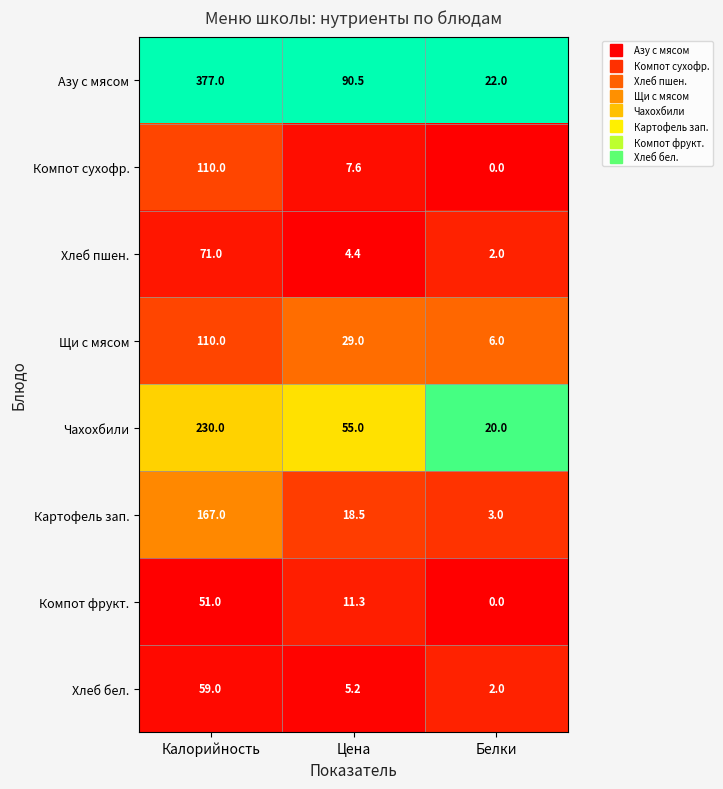

At how many categories does at least one series exceed 0?

3